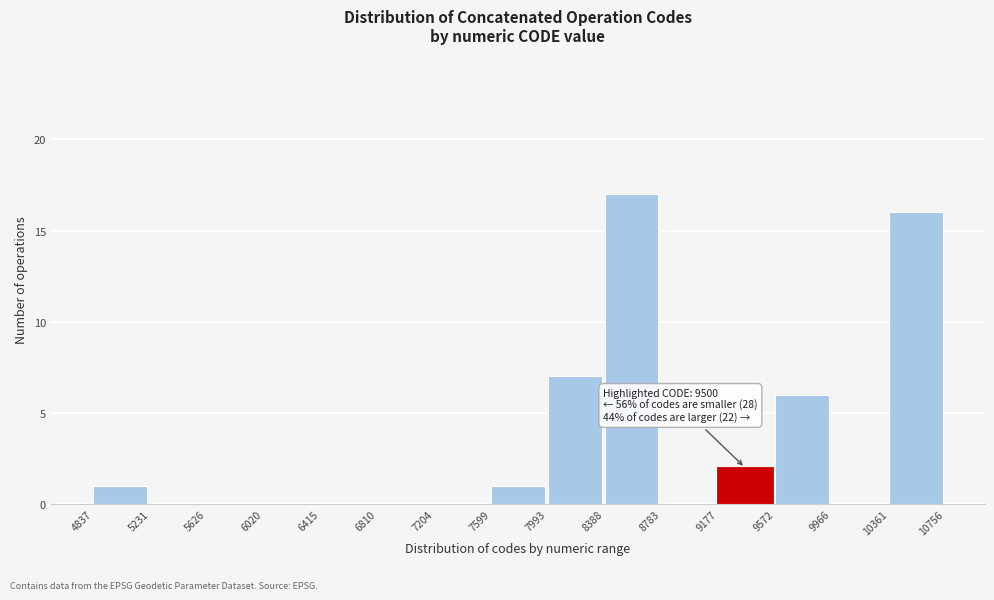

Which range on the x-axis has the tallest bar?

8388 to 8783